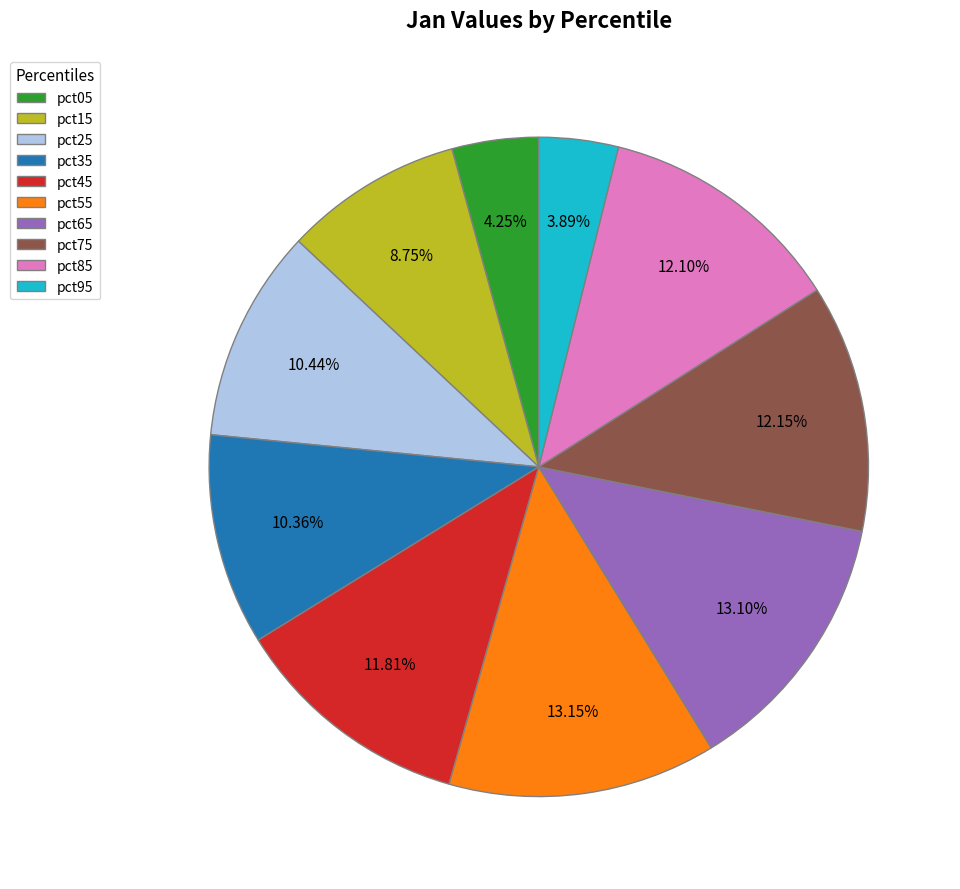

Is pct65 the majority of the pie?

No